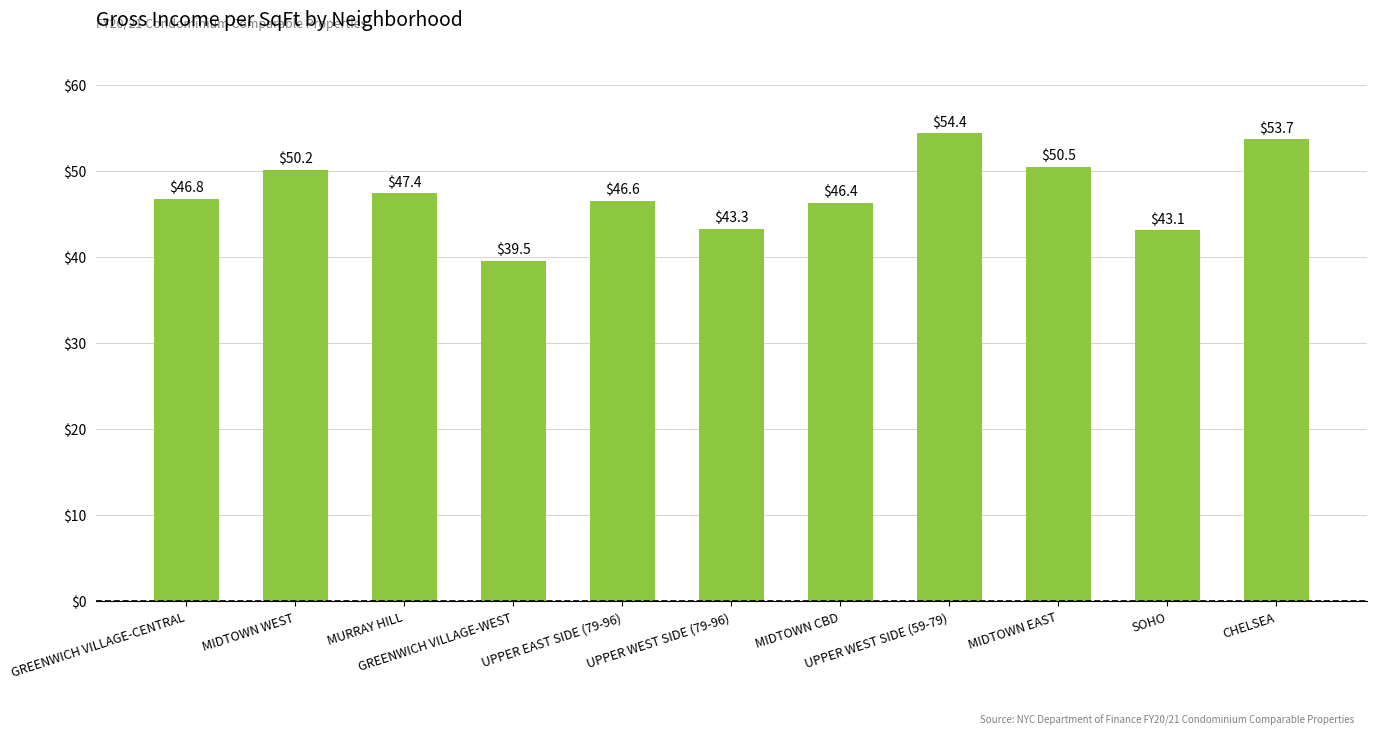

What position from the right is UPPER WEST SIDE (79-96)?

6